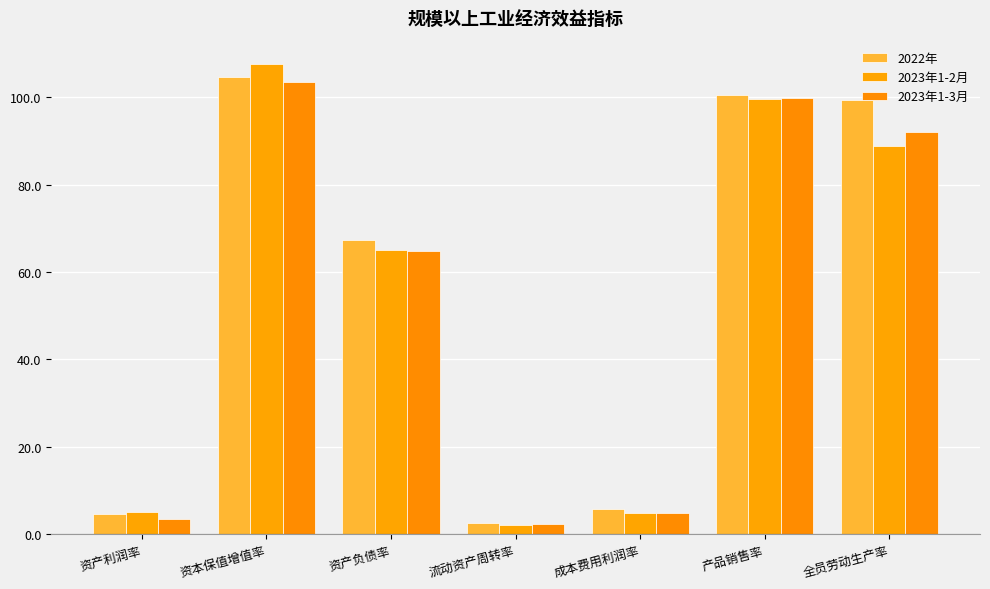

What is the label of the 7th bar from the left?

全员劳动生产率